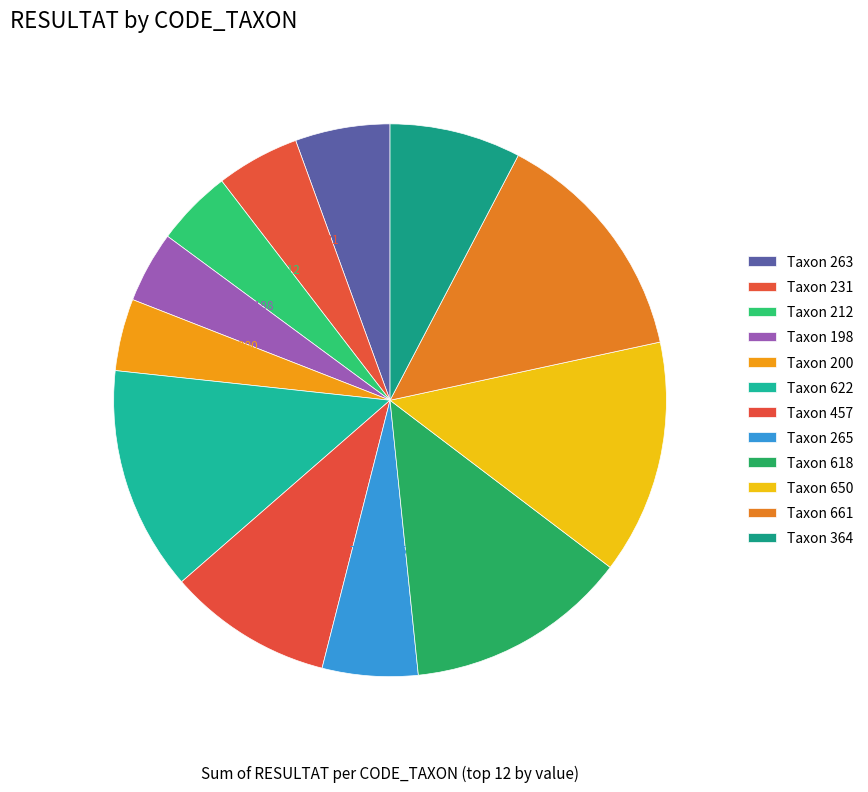

How many slices are in this pie chart?

12